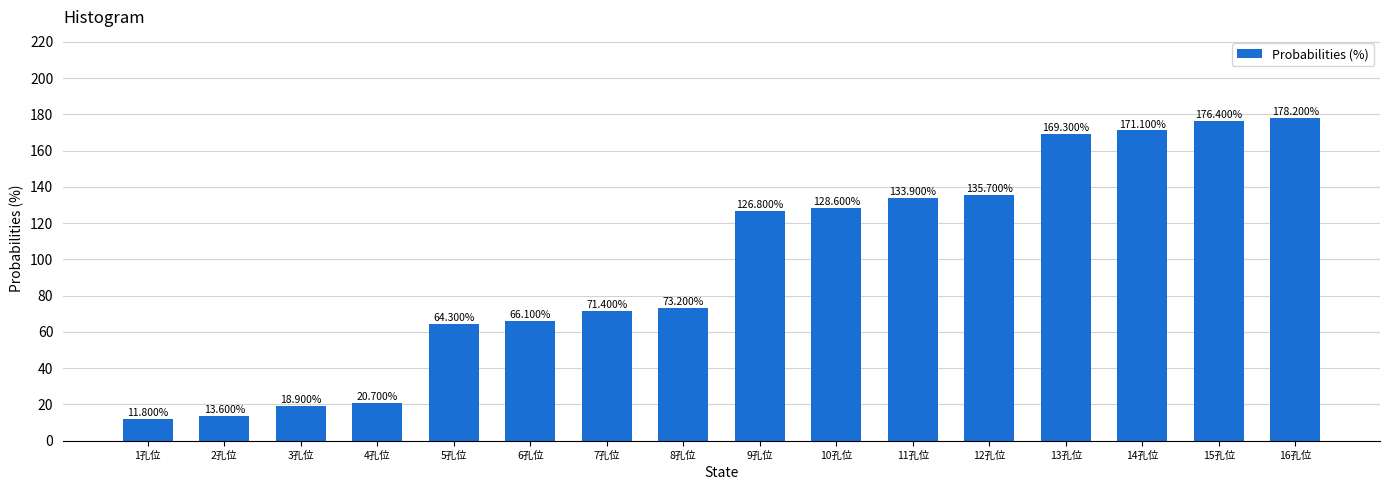

True or false: the data shows 133.9 at 11孔位.

True